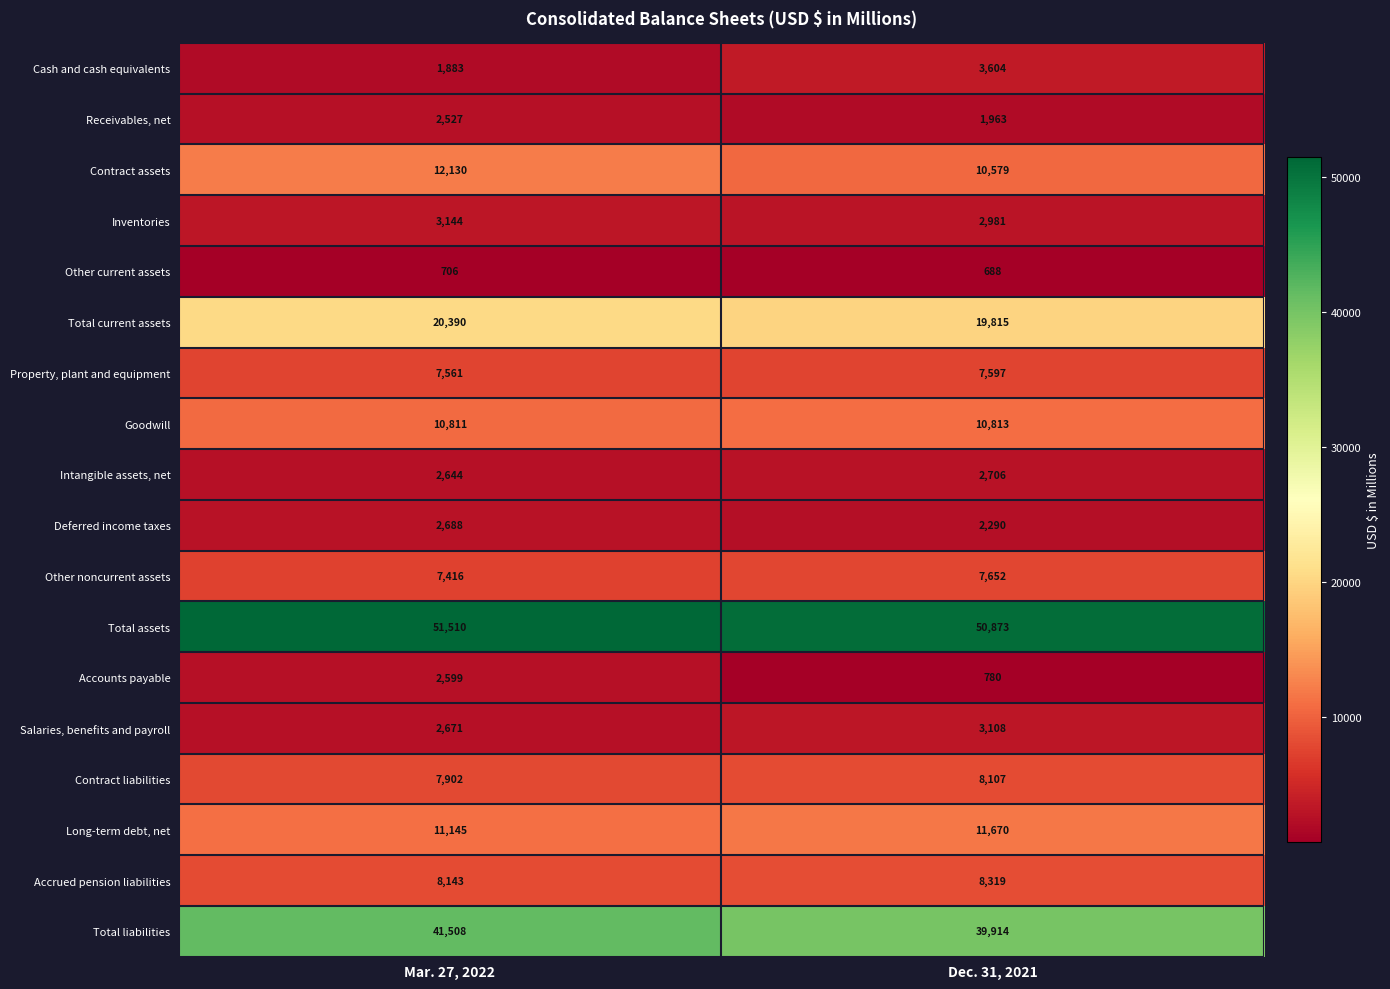

Is it true that Other noncurrent assets equals 10046 at Mar. 27, 2022?

False